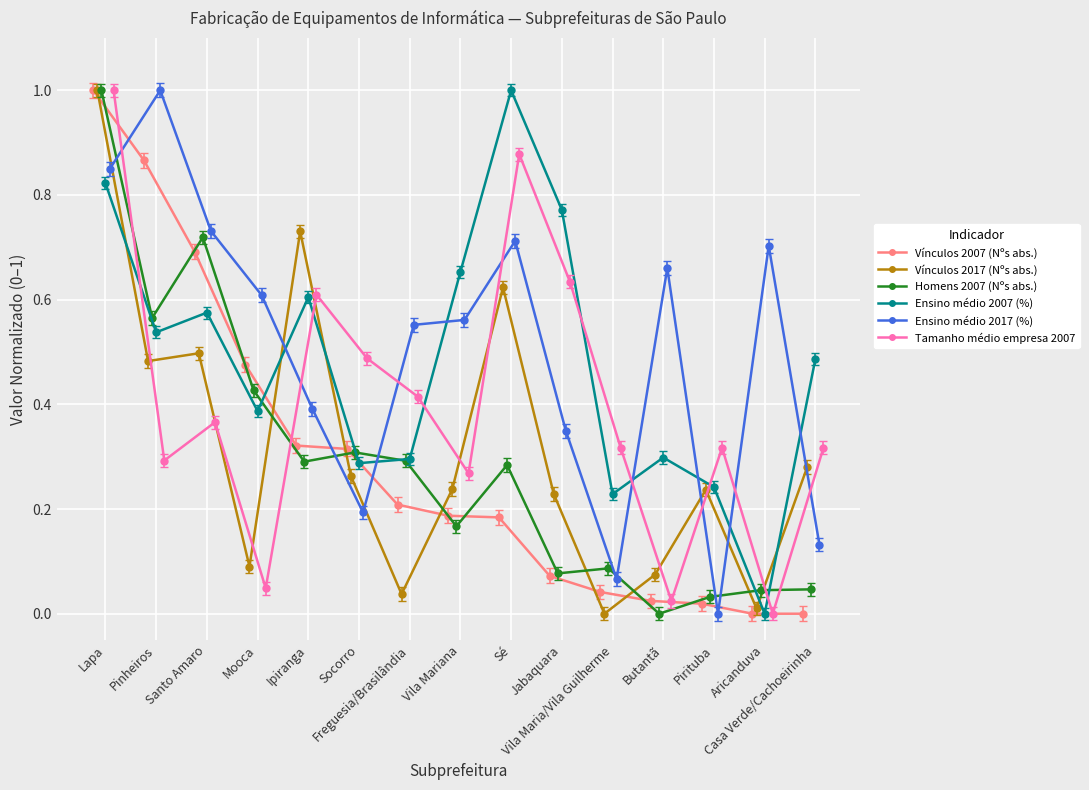

What is the average value of the Tamanho médio empresa 2007 series?

0.4